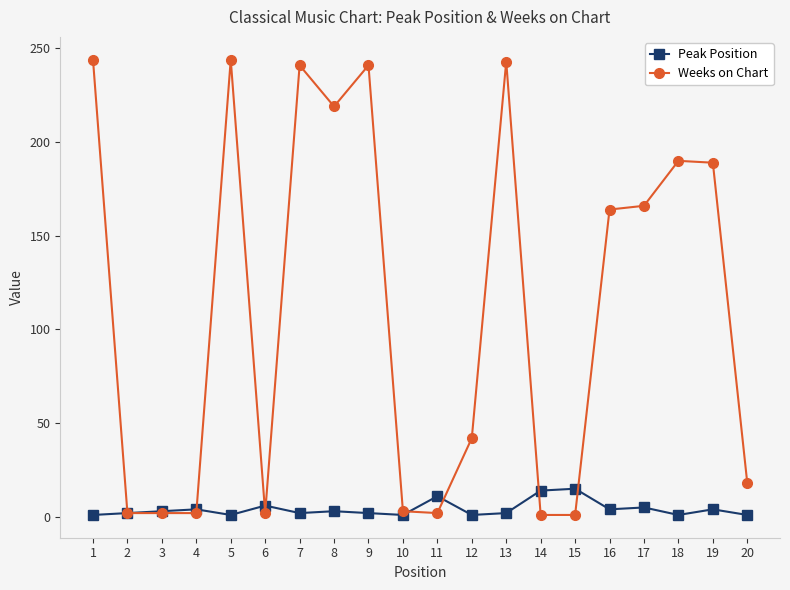

List the series in order of their peak value, highest first.

Weeks on Chart, Peak Position